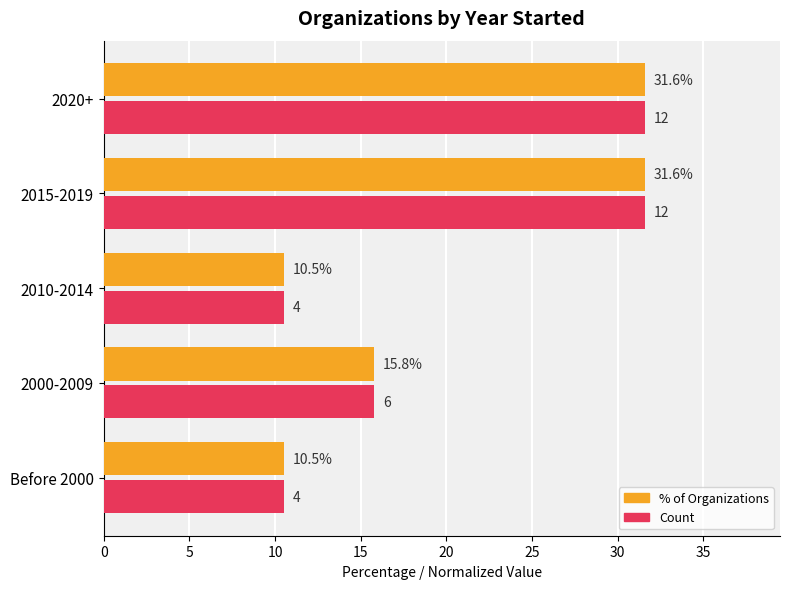

How many data points does each series have?

5